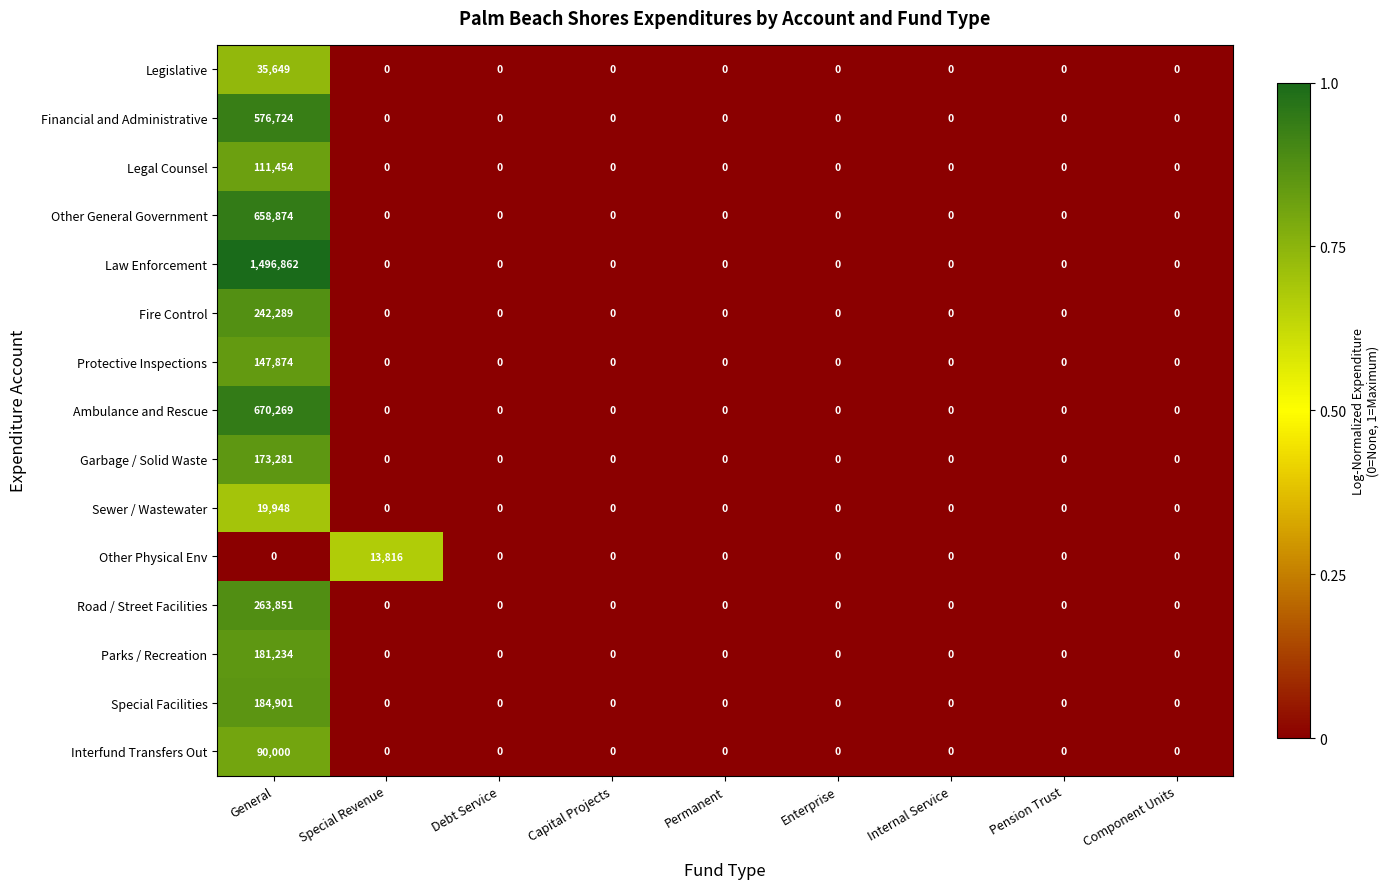

How many data points in Protective Inspections are above 0?

1